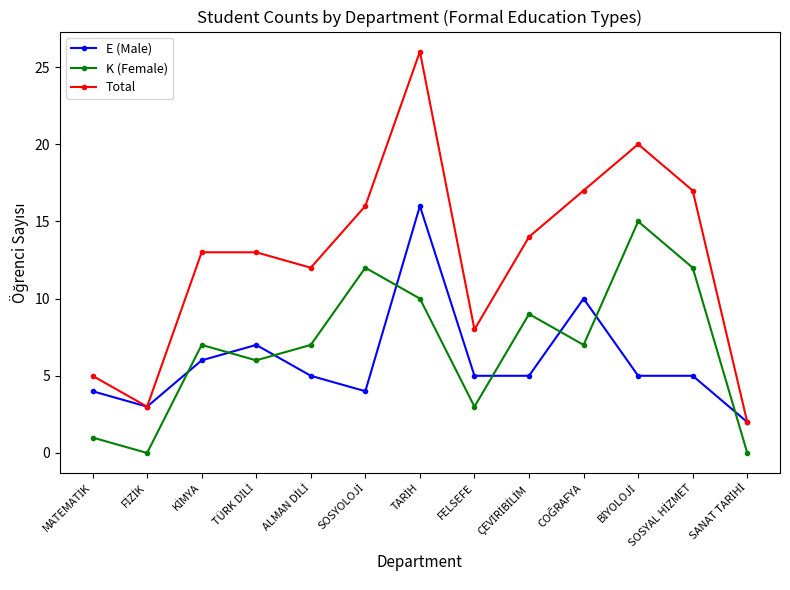

Which series has the largest total across all categories?

Total